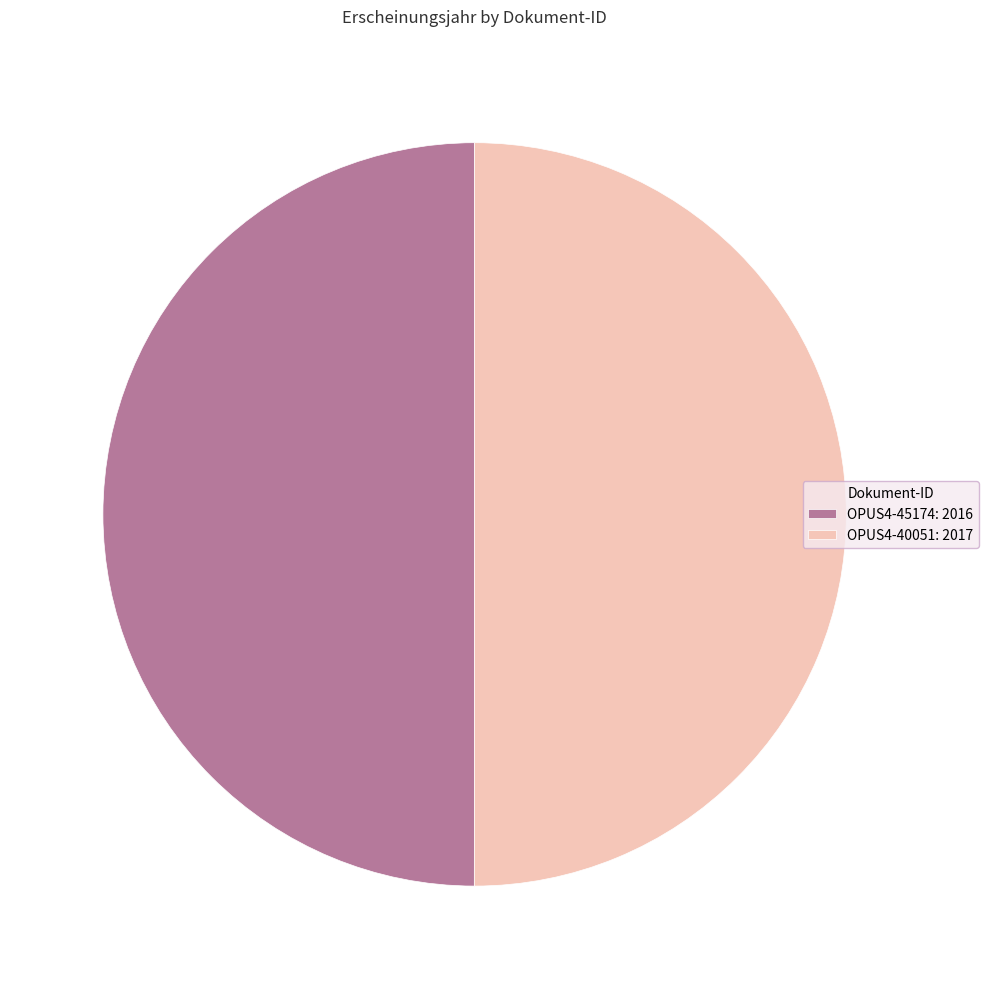

Combined, do OPUS4-40051: 2017 and OPUS4-45174: 2016 account for over 50%?

Yes